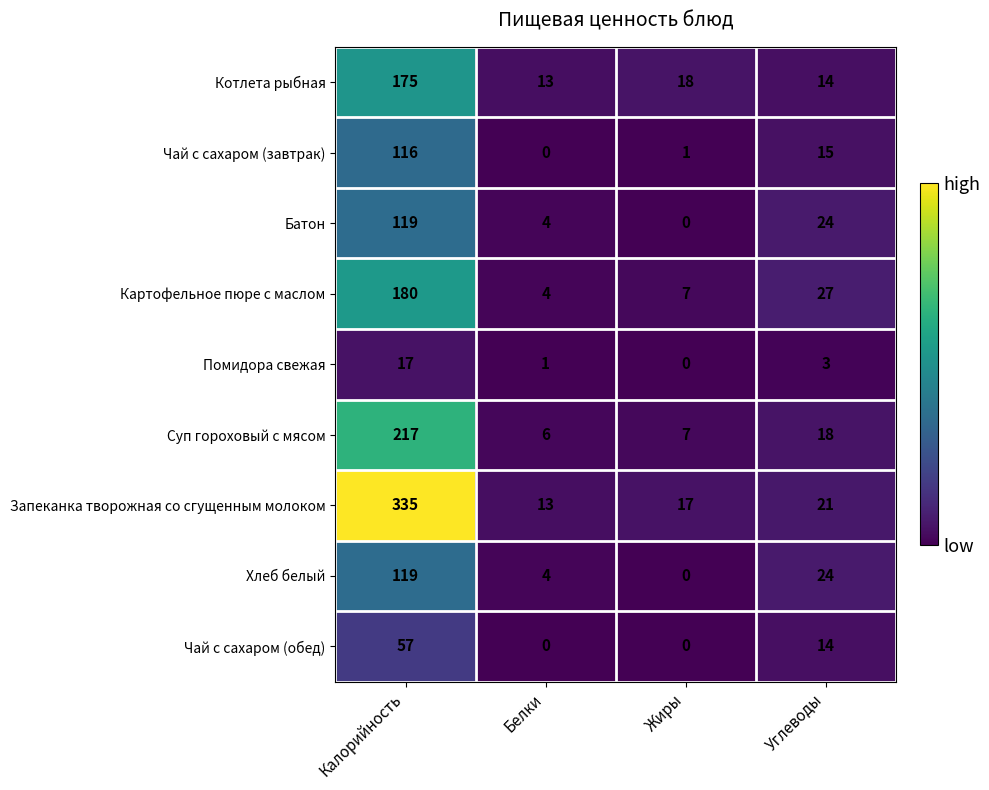

True or false: Запеканка творожная со сгущенным молоком has a value of 560 at Калорийность.

False